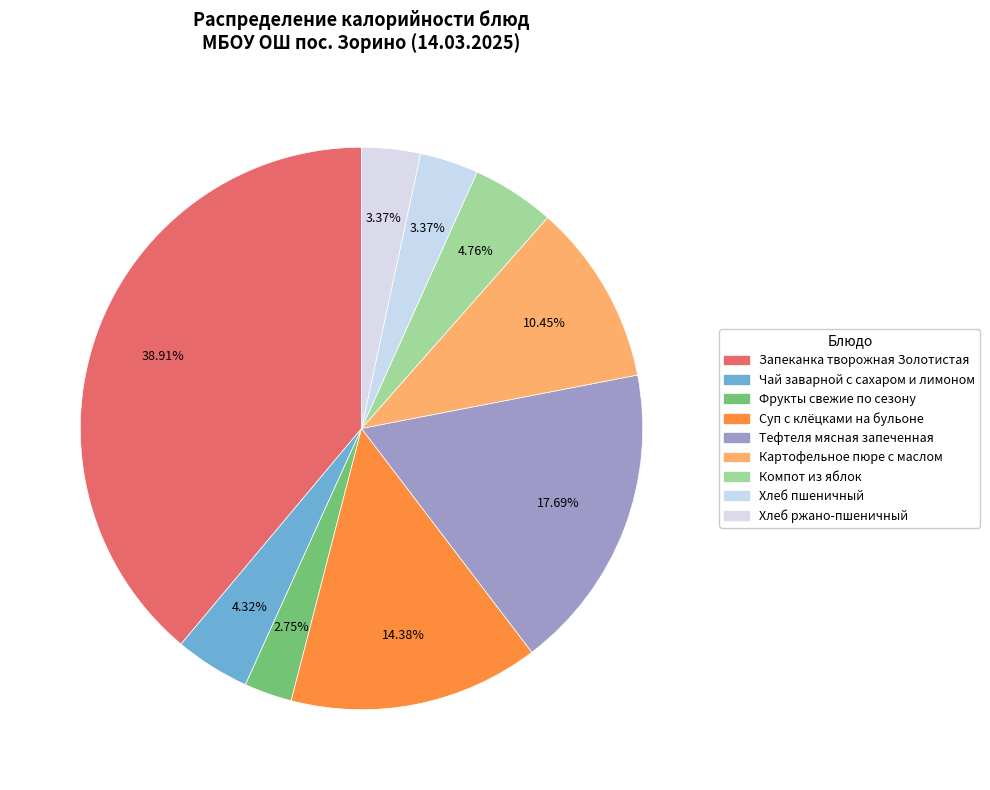

Count the number of slices in the pie.

9